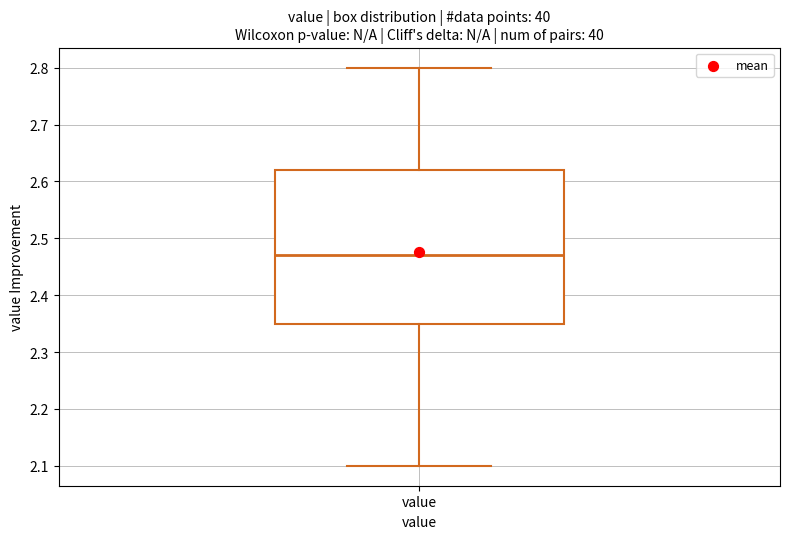

Read this box plot against the y-axis: the position of the median line, the range covered by the box, and the ends of both whiskers. The values are not printed on the chart, so give them approximately, as read against the axis.

median 2.47, box 2.35 to 2.62, whiskers 2.10 to 2.80